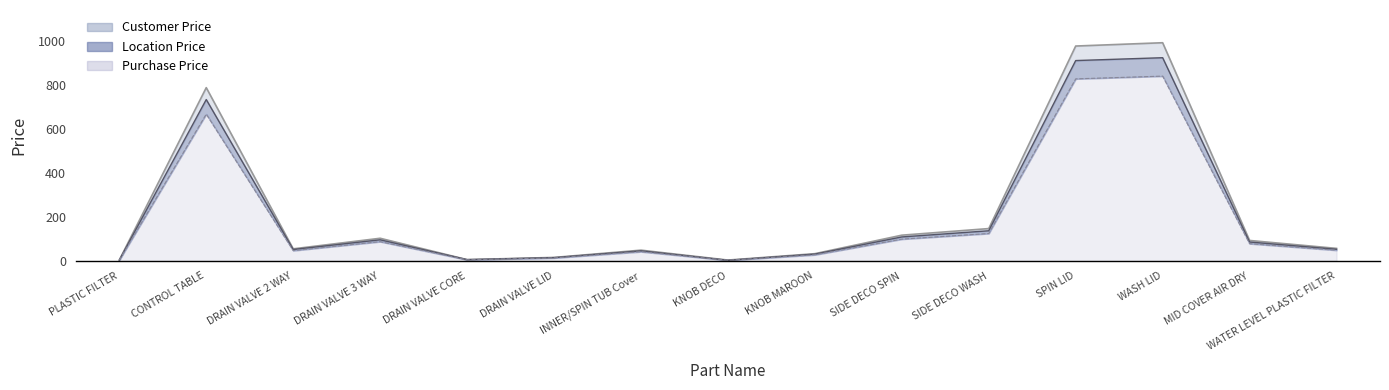

What is the sum of all Location Price values?

3204.0